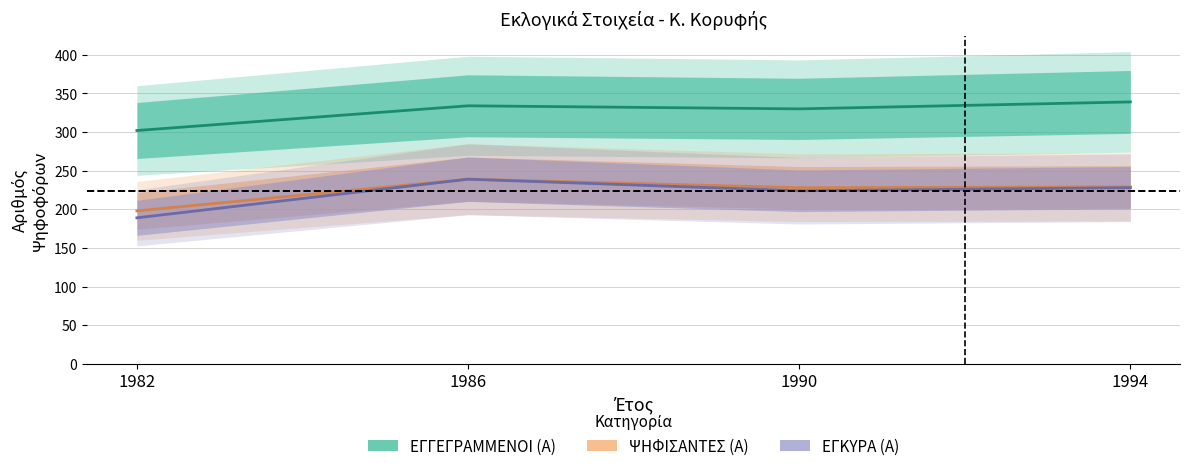

True or false: ΕΓΓΕΓΡΑΜΜΕΝΟΙ (Α) has more than 1 interior local peaks.

False